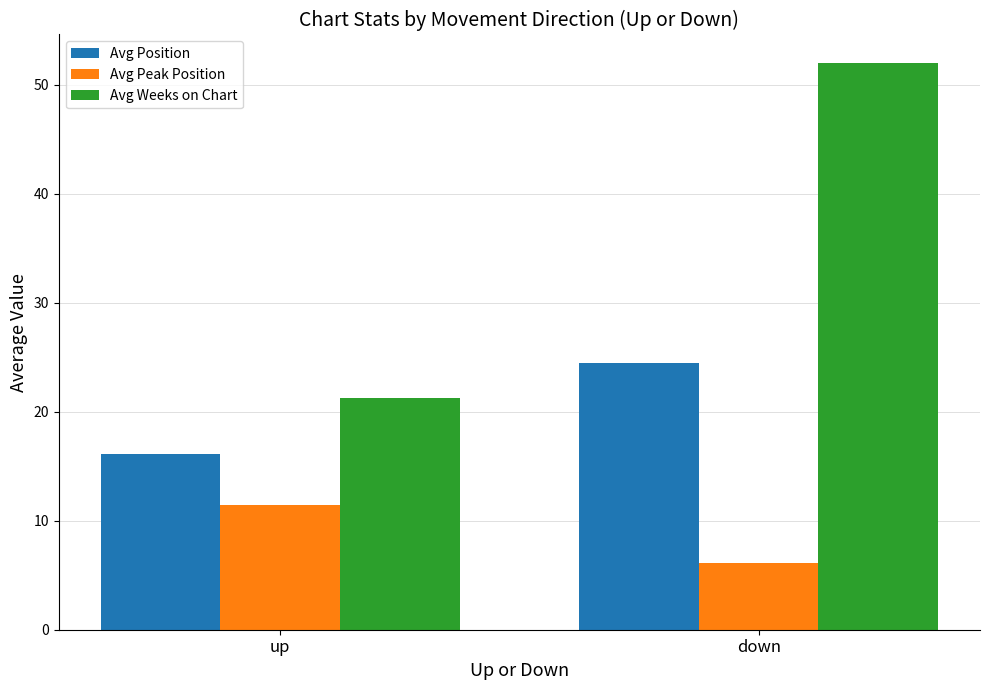

Reading left to right, extract all data points from this chart.

Avg Position: 16.1	24.5
Avg Peak Position: 11.4	6.1
Avg Weeks on Chart: 21.3	52.0